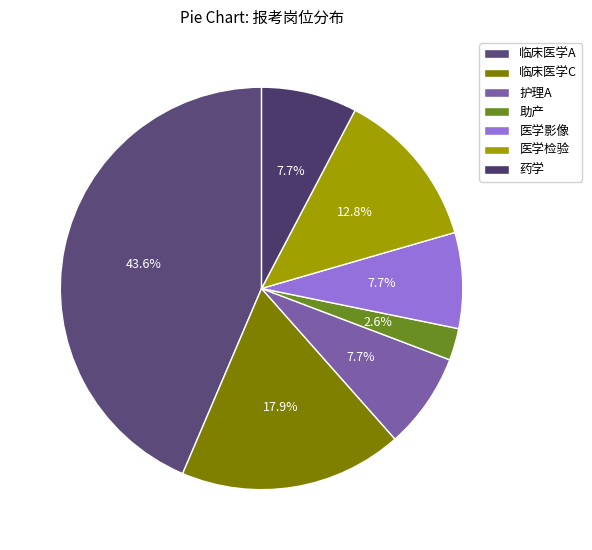

What percentage is NOT represented by 助产?

97.4%